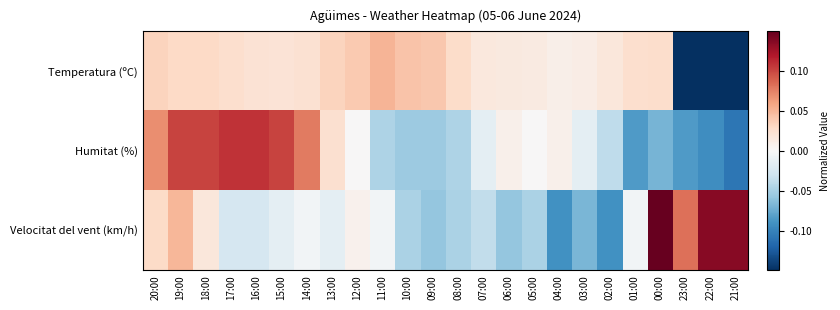

Reading left to right, transcribe all the data shown in this chart.

Temperatura (ºC): 20:00=0.0	19:00=0.0	18:00=0.0	17:00=0.0	16:00=0.0	15:00=0.0	14:00=0.0	13:00=0.0	12:00=0.0	11:00=0.1	10:00=0.0	09:00=0.0	08:00=0.0	07:00=0.0	06:00=0.0	05:00=0.0	04:00=0.0	03:00=0.0	02:00=0.0	01:00=0.0	00:00=0.0	23:00=-0.2	22:00=-0.2	21:00=-0.2
Humitat (%): 20:00=0.1	19:00=0.1	18:00=0.1	17:00=0.1	16:00=0.1	15:00=0.1	14:00=0.1	13:00=0.0	12:00=0.0	11:00=-0.0	10:00=-0.1	09:00=-0.1	08:00=-0.0	07:00=-0.0	06:00=0.0	05:00=0.0	04:00=0.0	03:00=-0.0	02:00=-0.0	01:00=-0.1	00:00=-0.1	23:00=-0.1	22:00=-0.1	21:00=-0.1
Velocitat del vent (km/h): 20:00=0.0	19:00=0.0	18:00=0.0	17:00=-0.0	16:00=-0.0	15:00=-0.0	14:00=-0.0	13:00=-0.0	12:00=0.0	11:00=-0.0	10:00=-0.0	09:00=-0.1	08:00=-0.0	07:00=-0.0	06:00=-0.1	05:00=-0.0	04:00=-0.1	03:00=-0.1	02:00=-0.1	01:00=-0.0	00:00=0.2	23:00=0.1	22:00=0.1	21:00=0.1